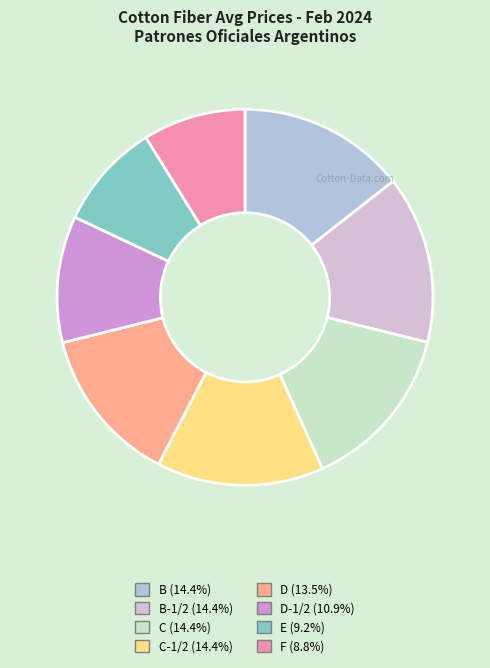

Does C (14.4%) represent more than half of the total?

No